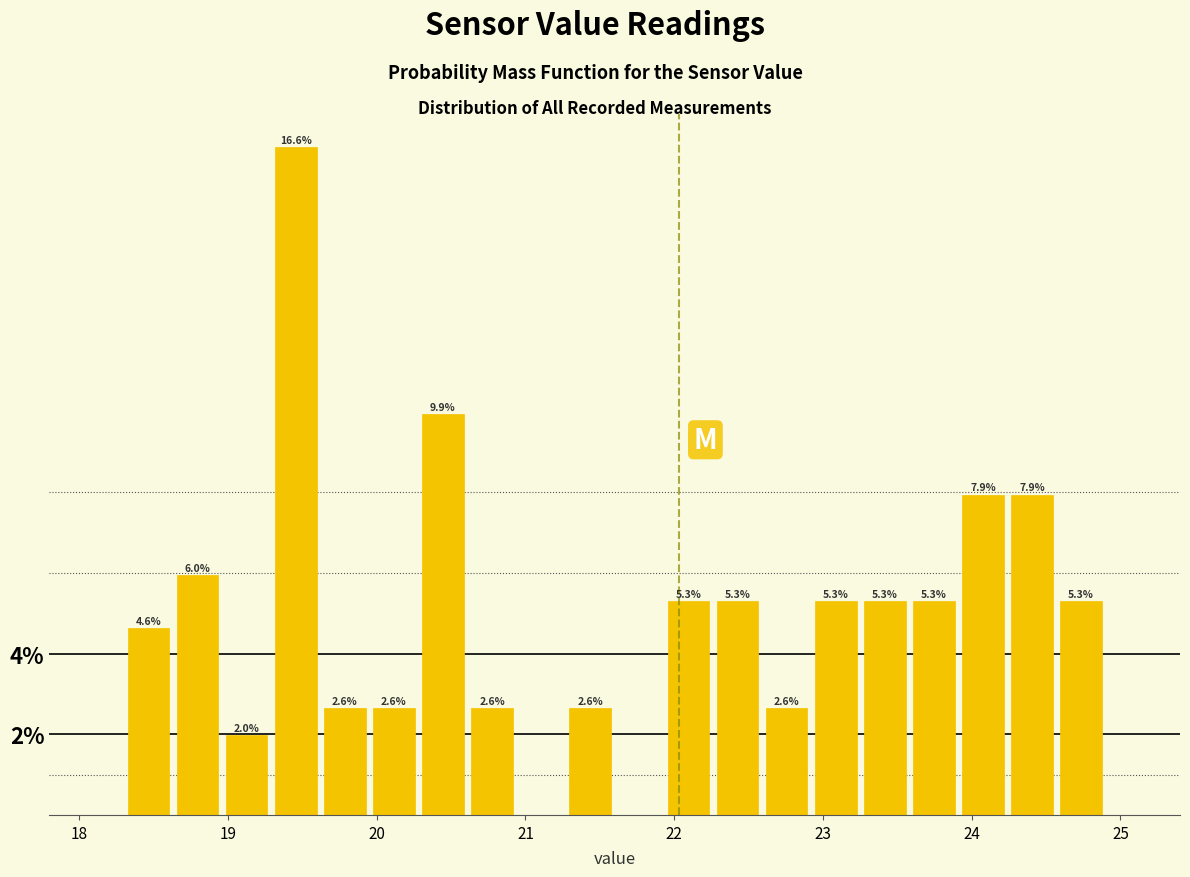

Read against the x-axis, roughly where is the centre of the tallest bar?

19.5